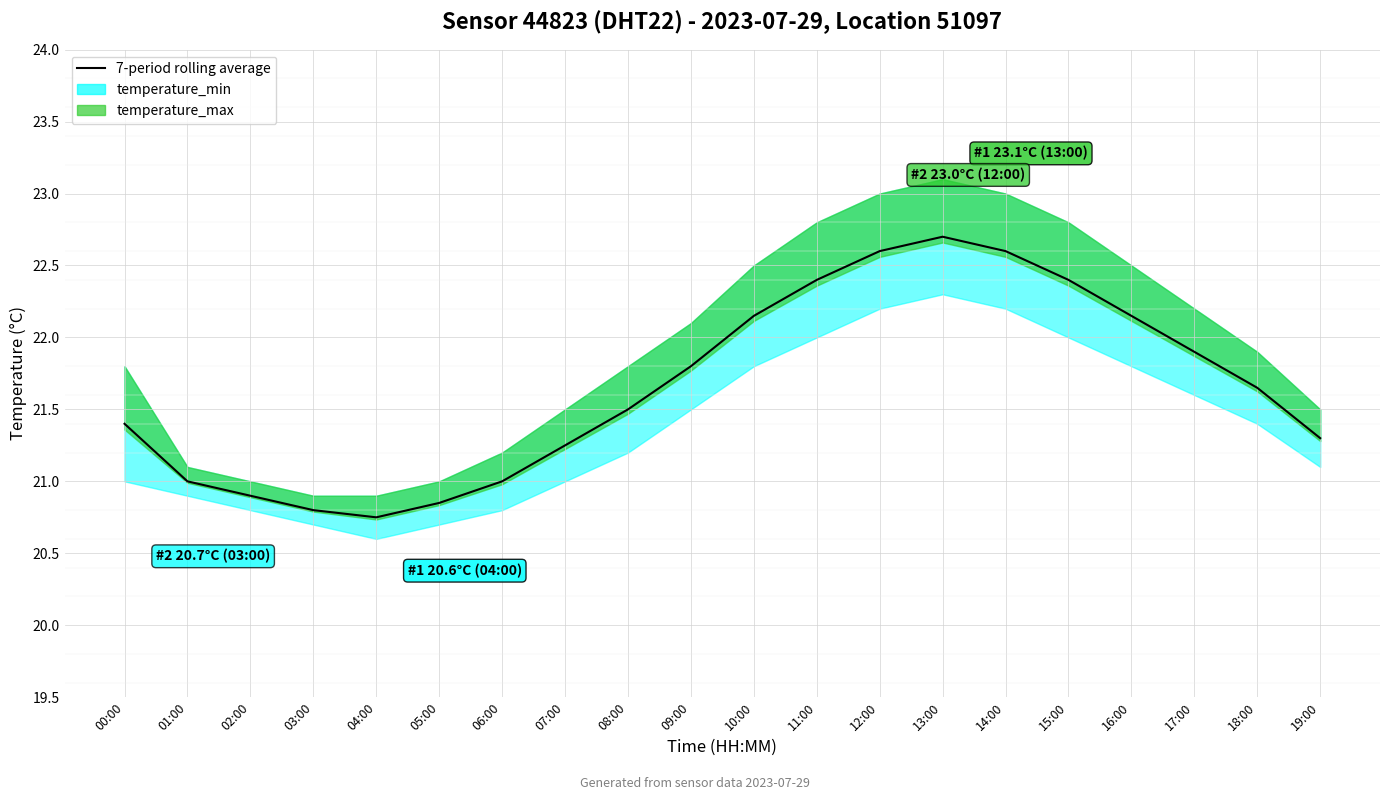

Does the chart display data point markers on the line(s)?

No